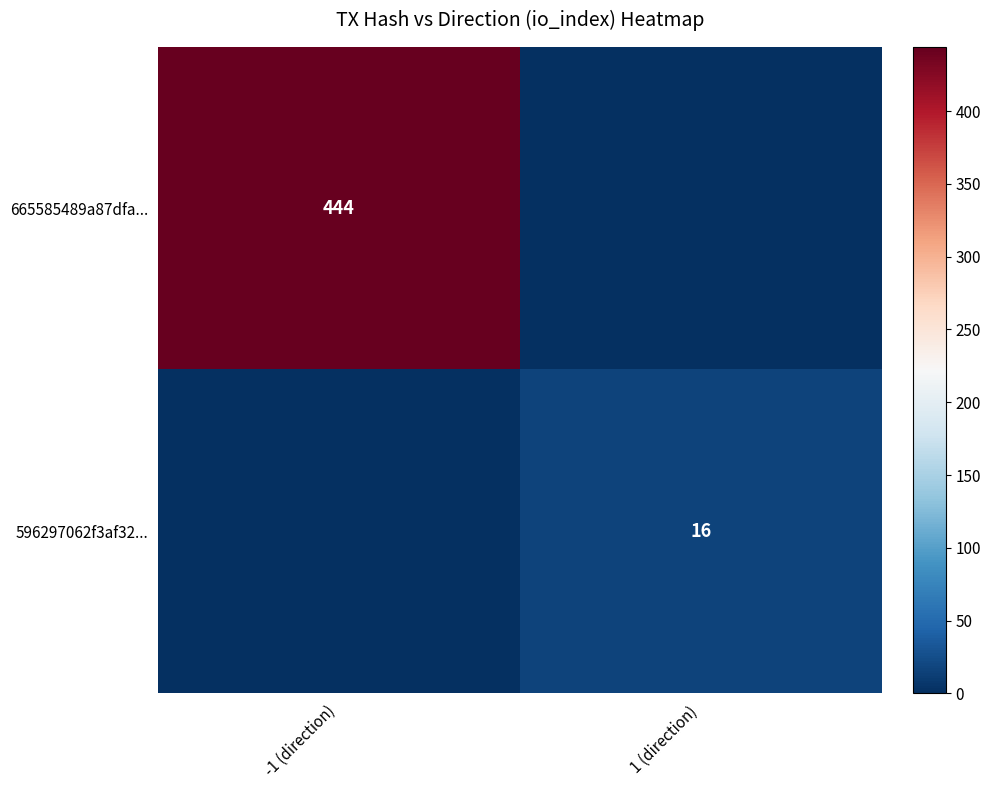

The 596297062f3af32... series shows 16 at 1 (direction). True or false?

True